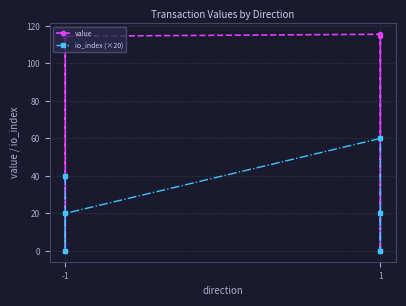

What is the total value across all series at -1?

155.6